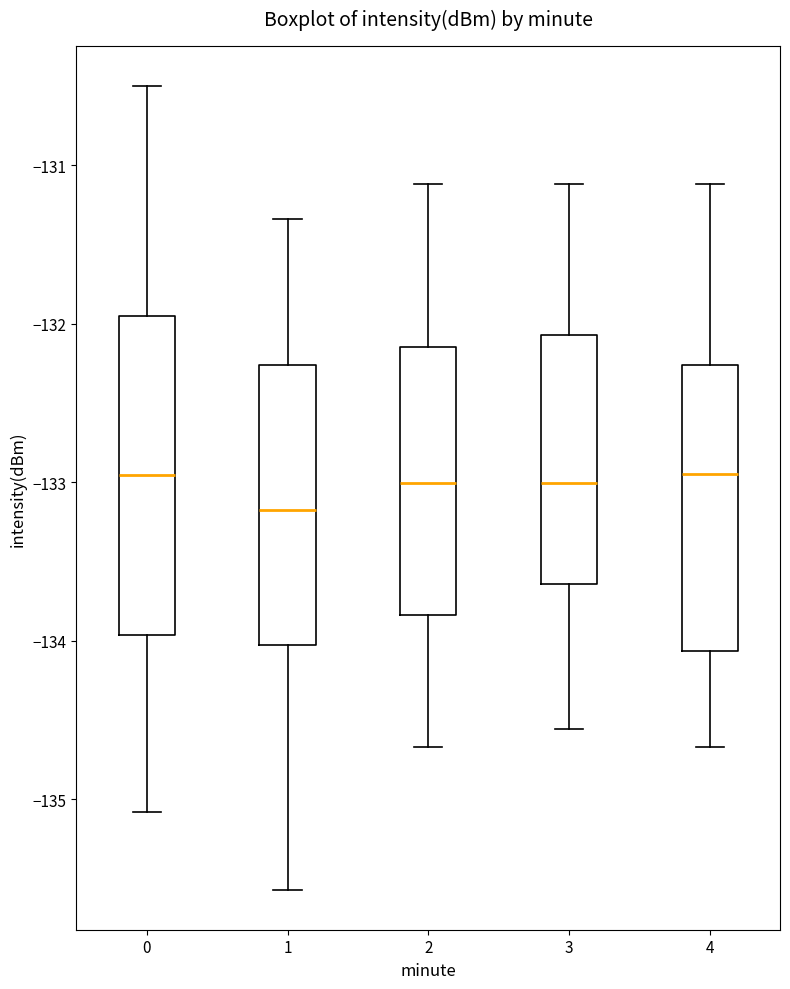

Which box has the lowest median line?

1